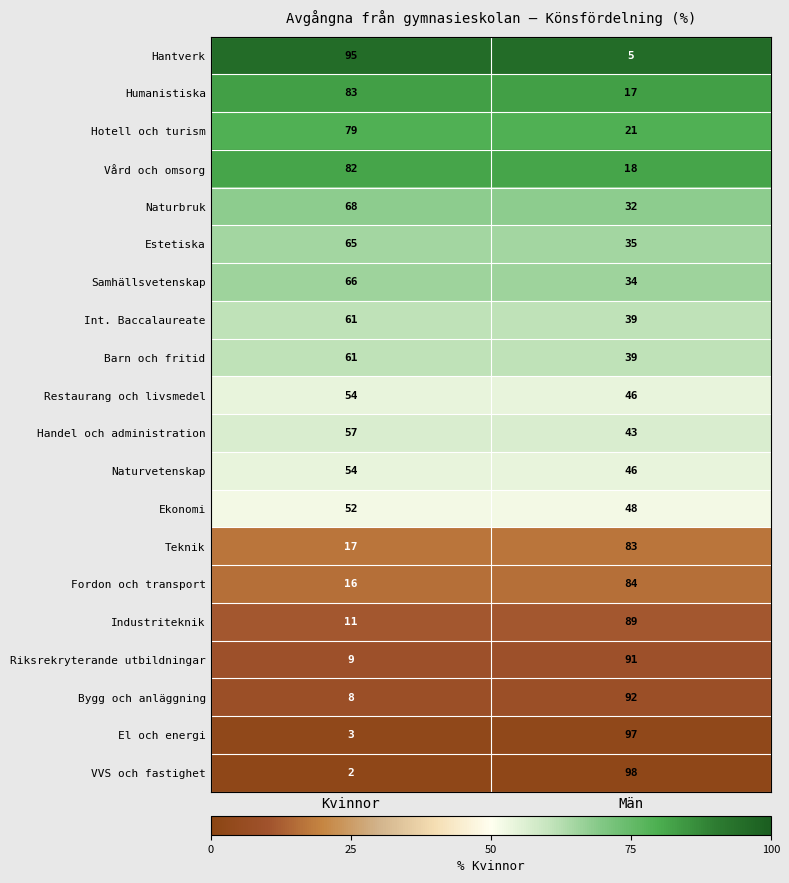

Rank the series at Kvinnor from highest to lowest value.

Hantverk, Humanistiska, Vård och omsorg, Hotell och turism, Naturbruk, Samhällsvetenskap, Estetiska, Int. Baccalaureate, Barn och fritid, Handel och administration, Restaurang och livsmedel, Naturvetenskap, Ekonomi, Teknik, Fordon och transport, Industriteknik, Riksrekryterande utbildningar, Bygg och anläggning, El och energi, VVS och fastighet